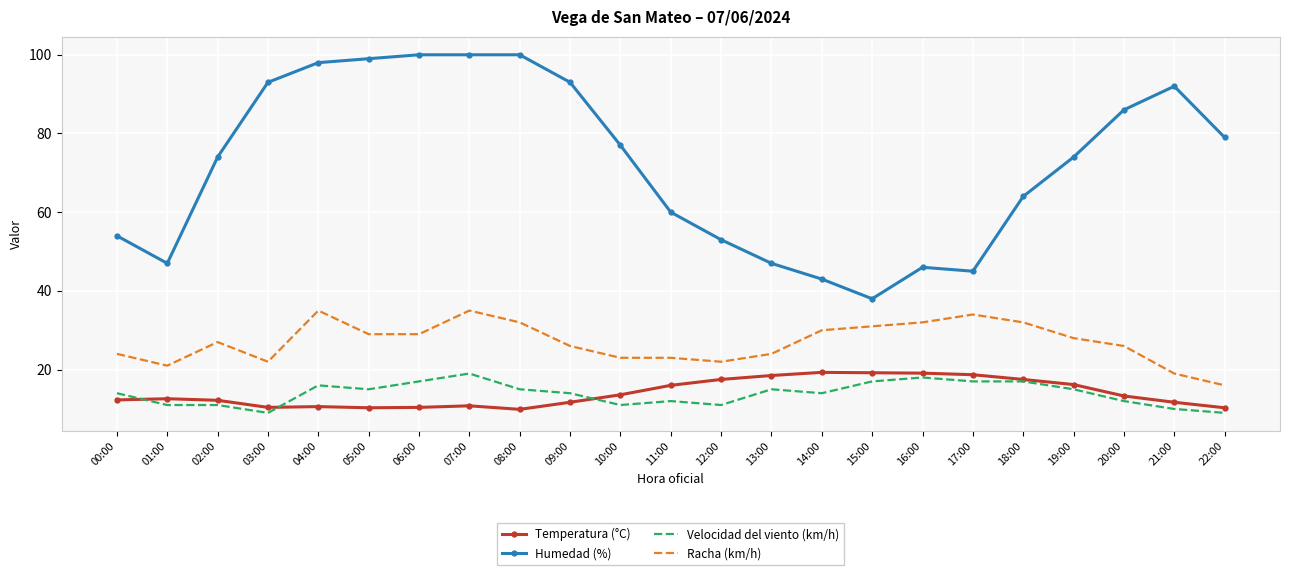

What are all the series names shown in the legend?

Temperatura (°C), Humedad (%), Velocidad del viento (km/h), Racha (km/h)